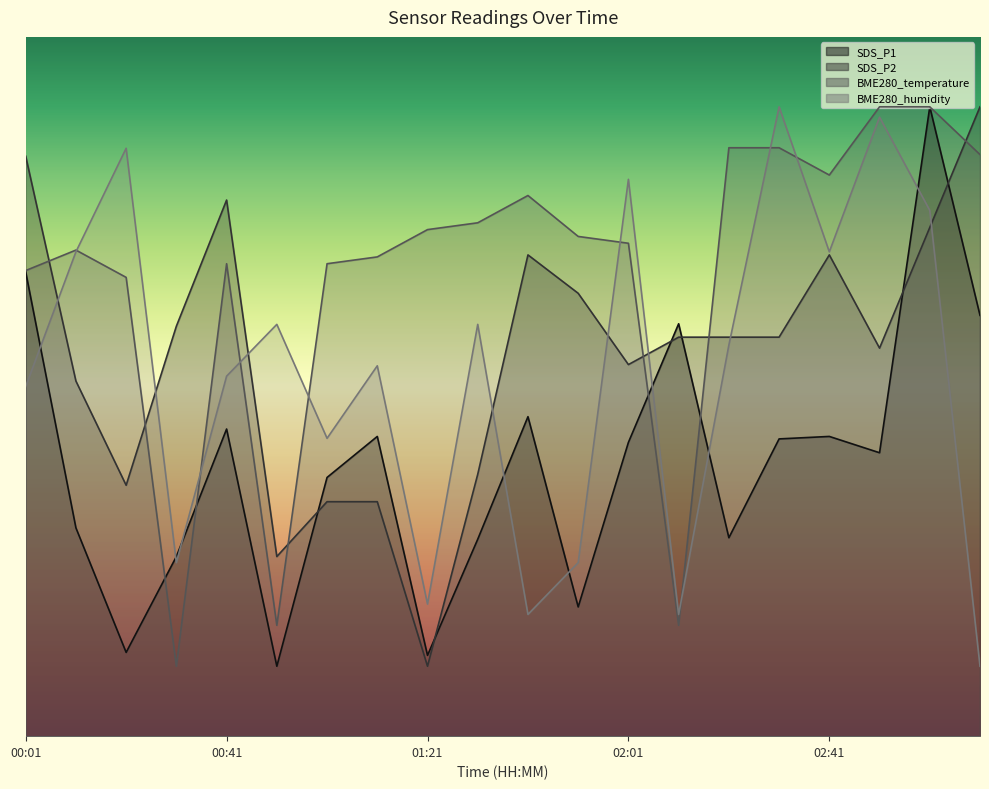

What position from the right is 00:51?

15